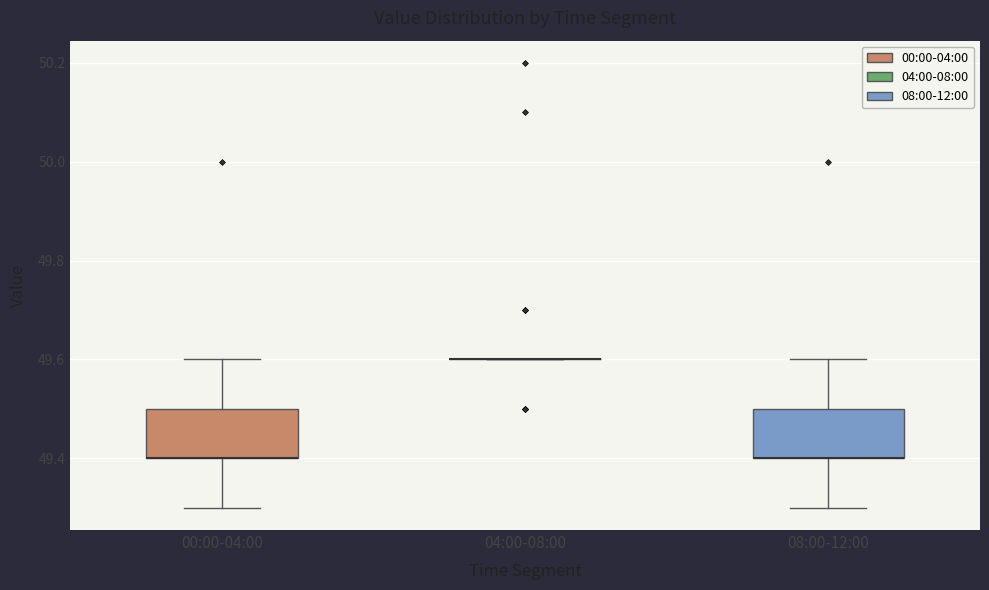

Reading left to right, transcribe this box plot: for each box, give where its median line is, the range the box spans, and where its two whiskers end, as read against the y-axis. The values are not printed on the chart, so give them approximately, as read against the axis.

00:00-04:00: median 49.4 (drawn on the box's lower edge), box 49.4 to 49.5, whiskers 49.3 to 49.6
04:00-08:00: box collapsed to a line at 49.6, whiskers 49.6 to 49.6
08:00-12:00: median 49.4 (drawn on the box's lower edge), box 49.4 to 49.5, whiskers 49.3 to 49.6